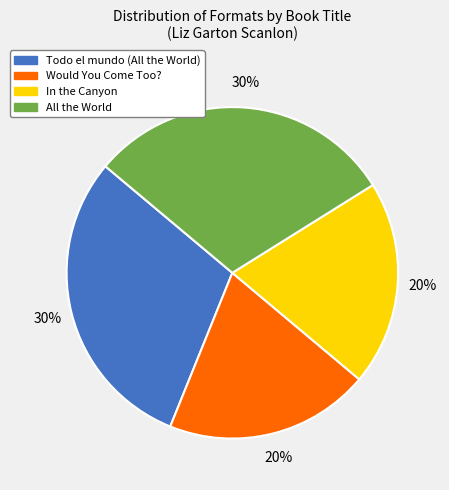

Is Would You Come Too? the majority of the pie?

No